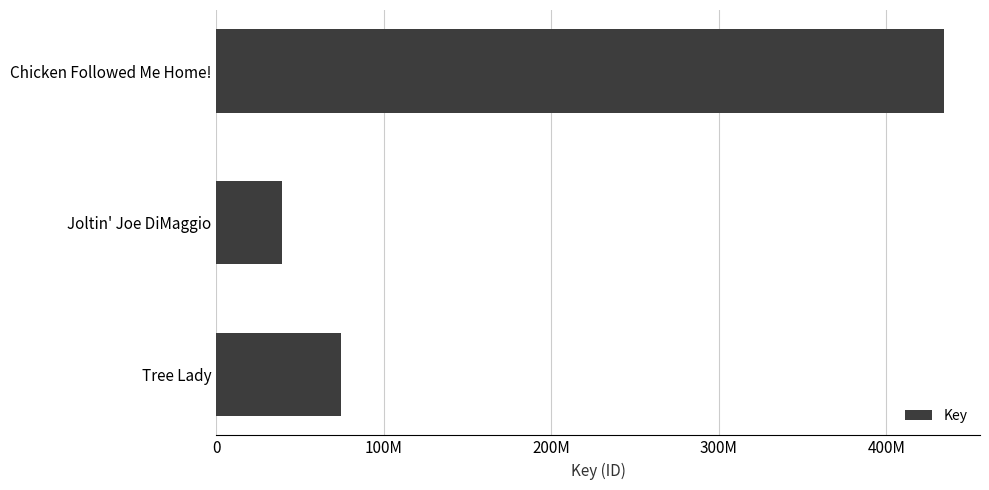

At which category does the chart reach its minimum across all series?

Joltin' Joe DiMaggio